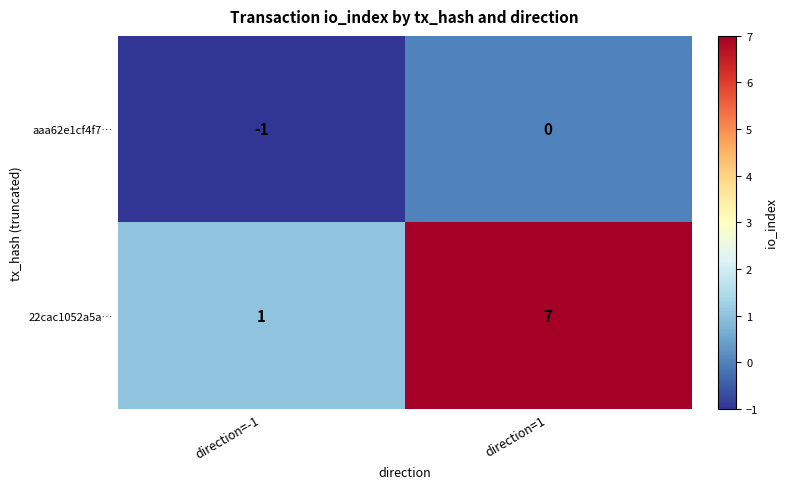

List the series in order of their overall mean, lowest first.

aaa62e1cf4f7…, 22cac1052a5a…